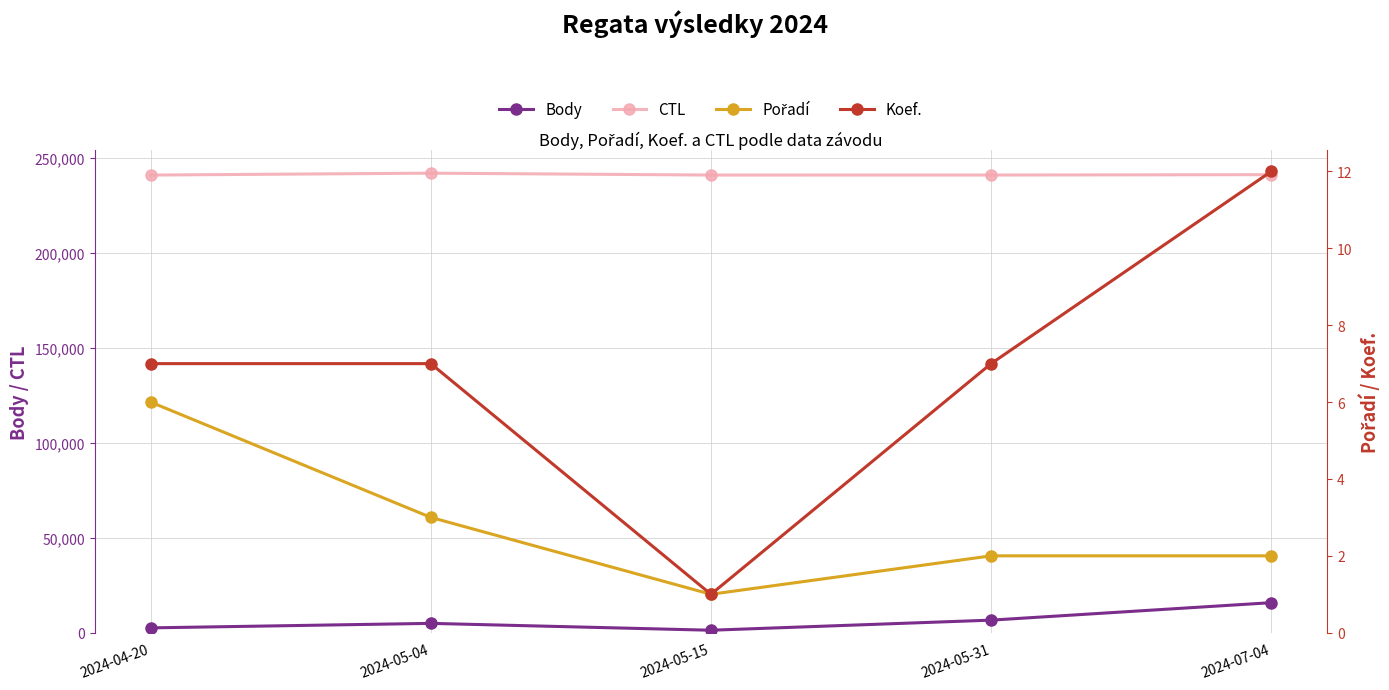

At which category is the sum across all series the highest?

2024-07-04